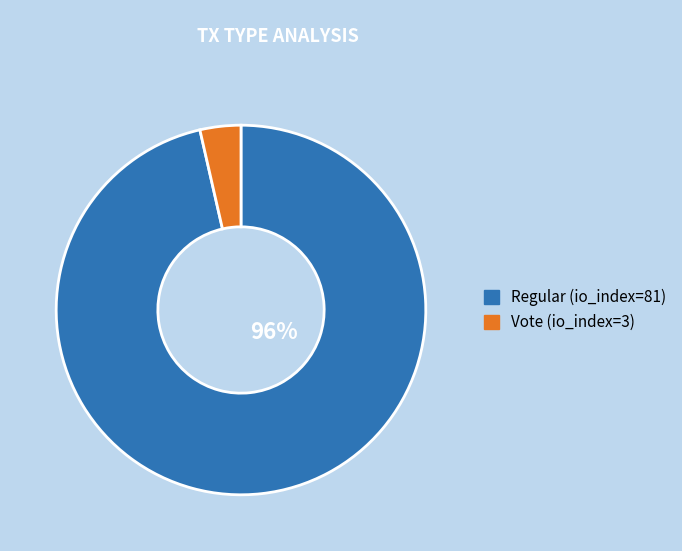

To the nearest percent, what percentage of the pie is Vote (io_index=3)?

4%